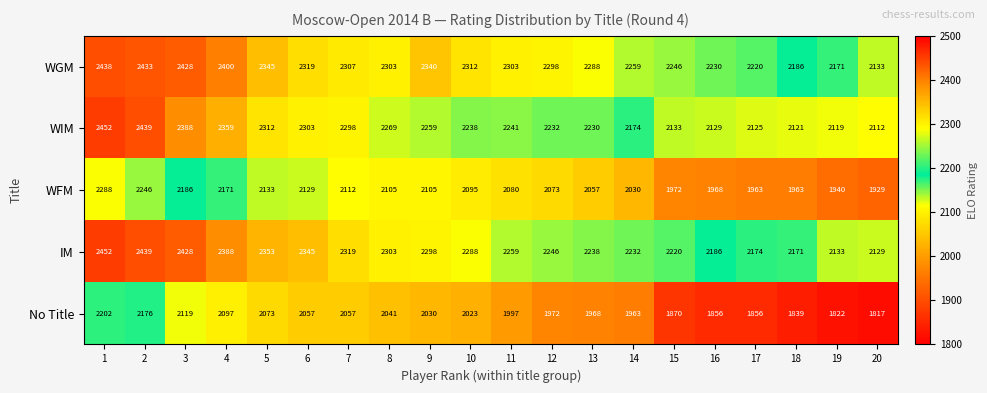

Between 6 and 13, which series saw the biggest shift?

IM